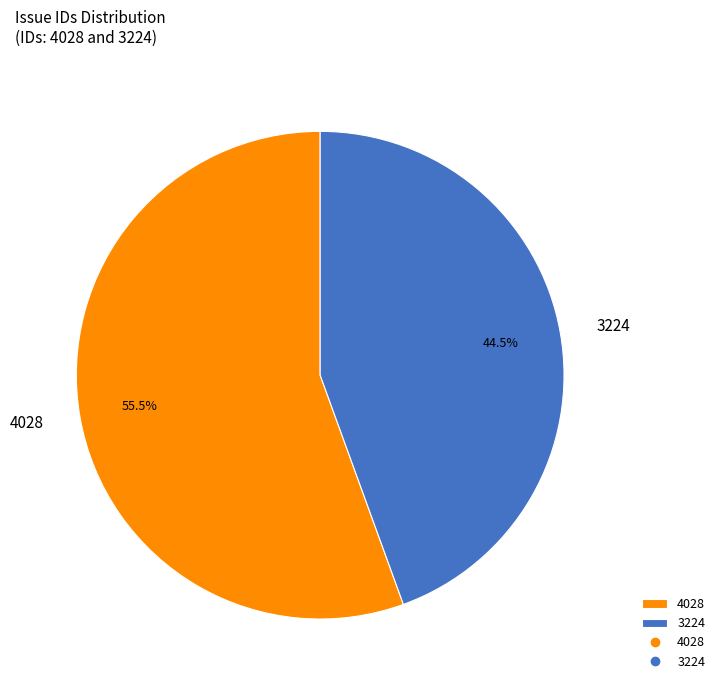

Do 3224 and 4028 together represent more than half of the pie?

Yes